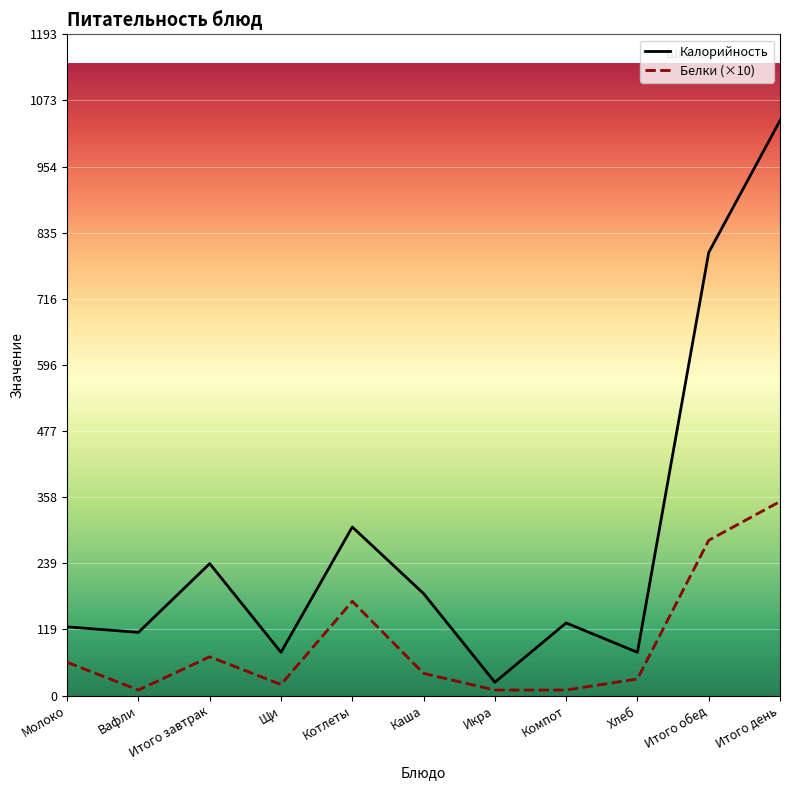

Is the value of Белки at Щи greater than the value of Калорийность at Икра?

No